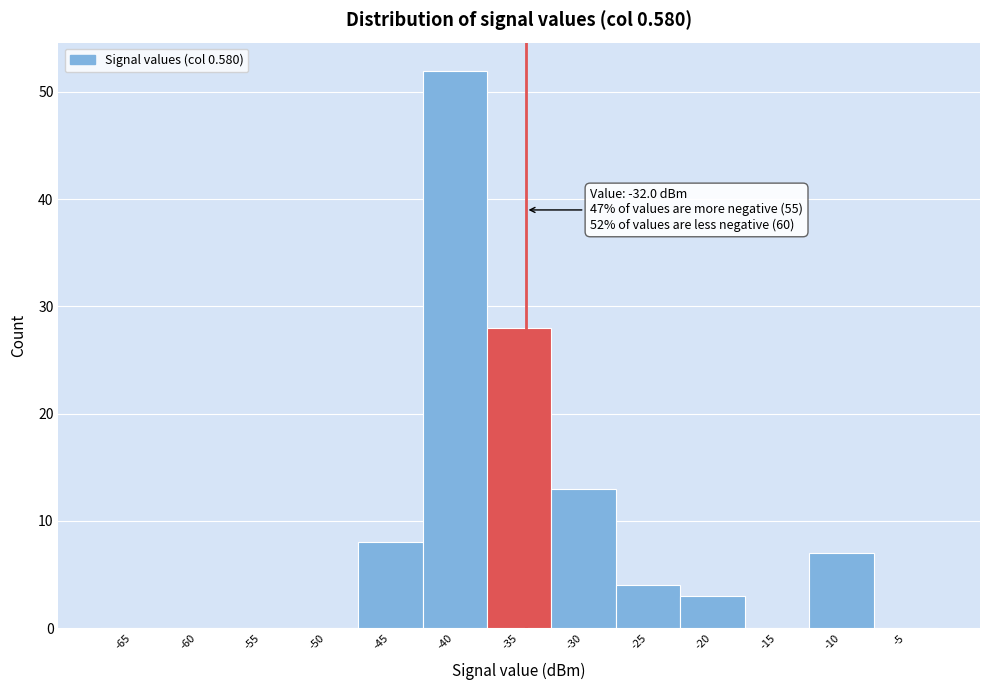

Reading left to right, what are all the values shown in this chart?

-65=0	-60=0	-55=0	-50=0	-45=8	-40=52	-35=28	-30=13	-25=4	-20=3	-15=0	-10=7	-5=0